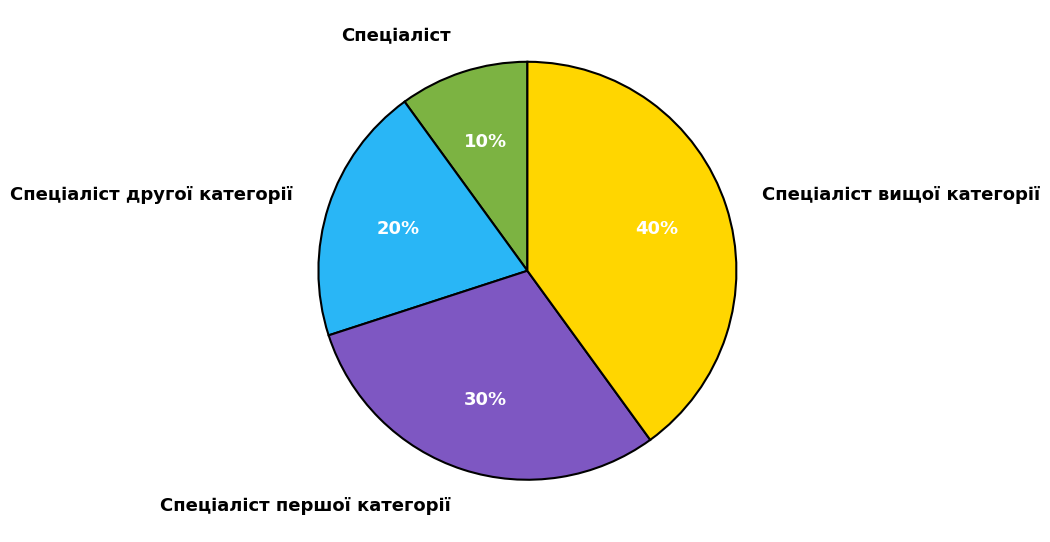

Which has a higher value, Спеціаліст першої категорії or Спеціаліст другої категорії?

Спеціаліст першої категорії